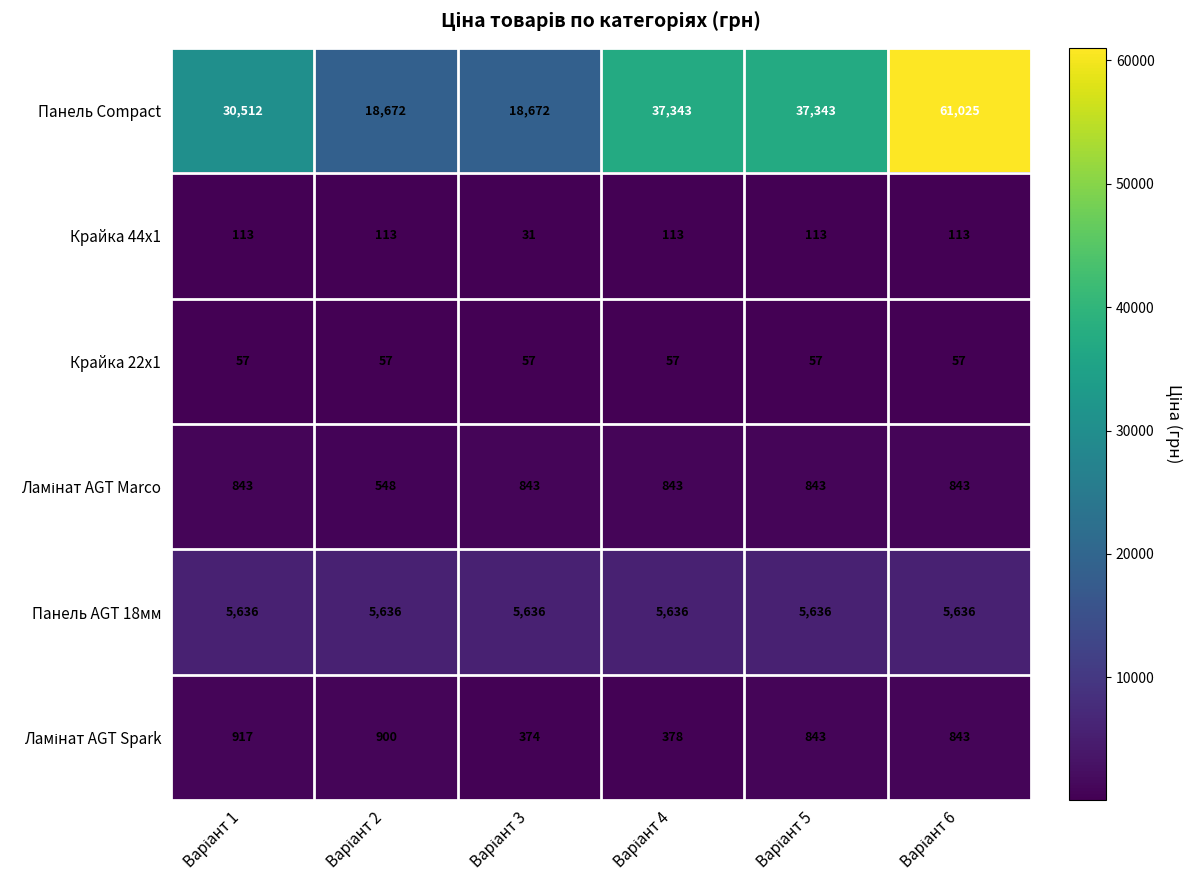

Which series has the largest total across all categories?

Панель Compact